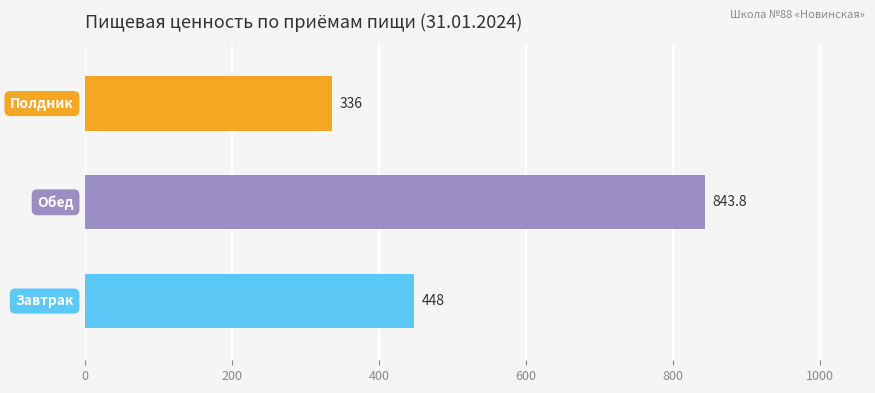

How many data points are less than 448?

1